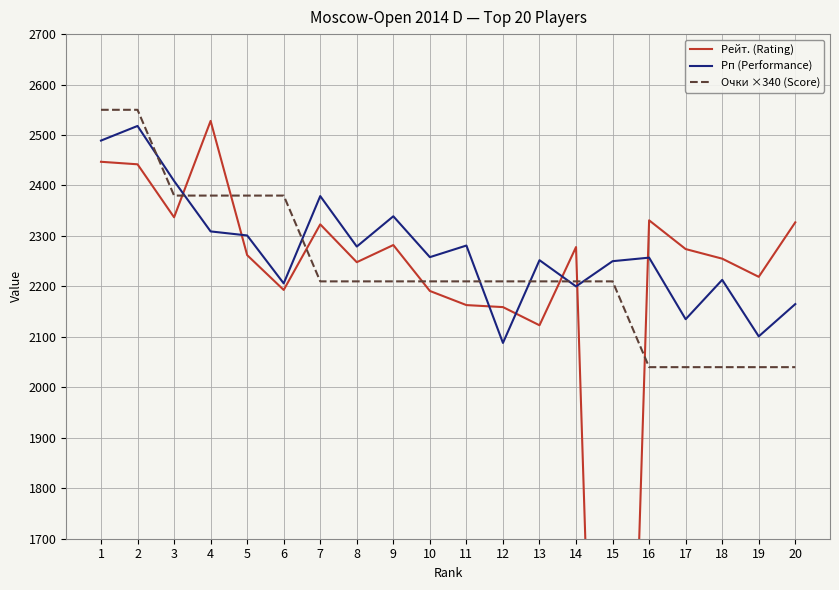

True or false: Рейт. (Rating) has more than 0 points higher than both neighbors.

True